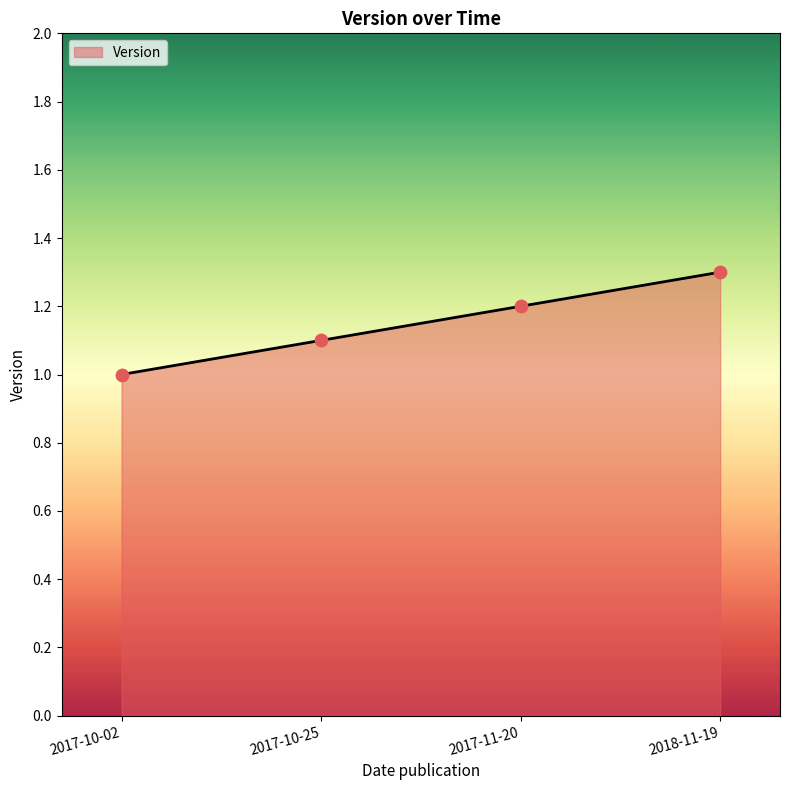

What is the ratio of the value at 2017-11-20 to the value at 2017-10-02?

1.2